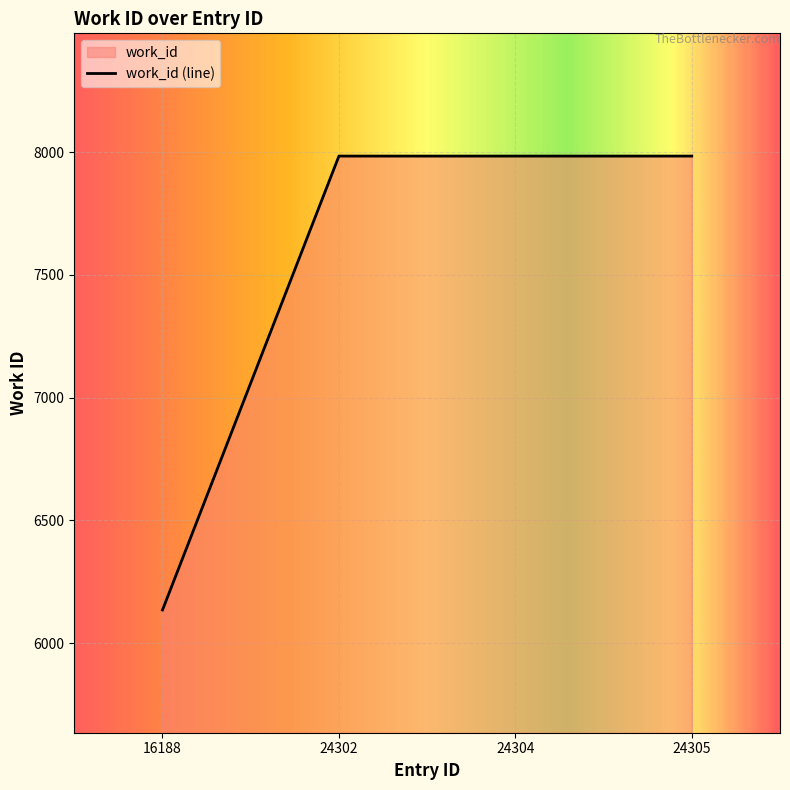

How many lines are shown in the chart?

1